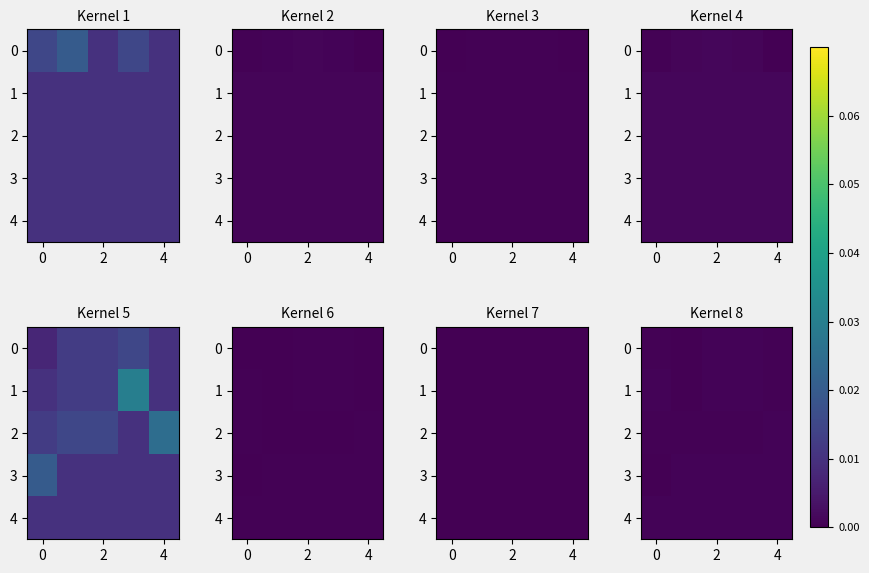

How many values in 3 are above zero?

4